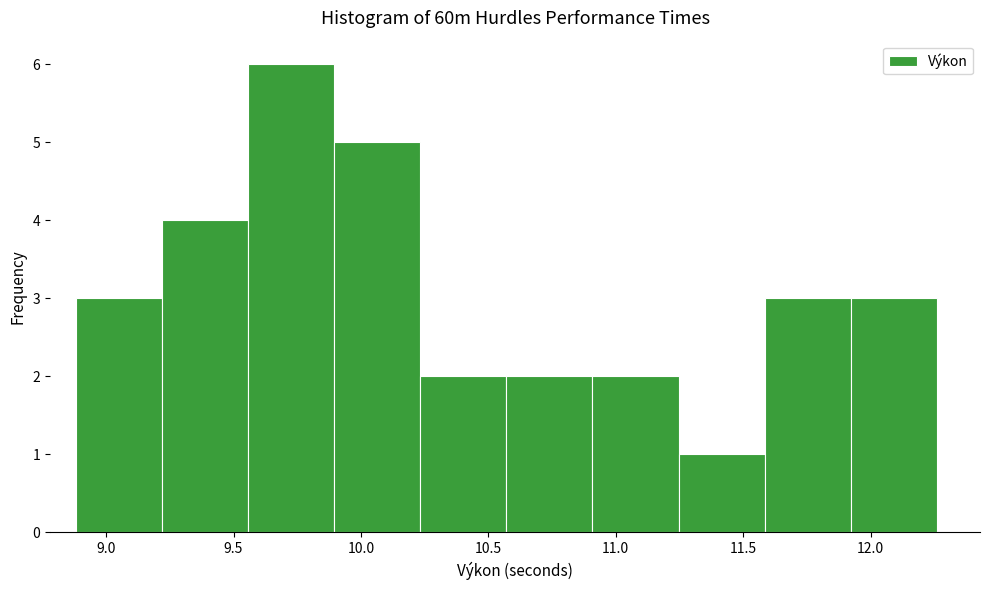

Reading left to right, list every bar in this chart as the range it spans on the x-axis followed by its height. Neither the bar edges nor the heights are printed on the chart, so give them approximately, as read against the axes.

8.90 to 9.20: 3
9.20 to 9.55: 4
9.55 to 9.90: 6
9.90 to 10.25: 5
10.25 to 10.55: 2
10.55 to 10.90: 2
10.90 to 11.25: 2
11.25 to 11.60: 1
11.60 to 11.90: 3
11.90 to 12.25: 3